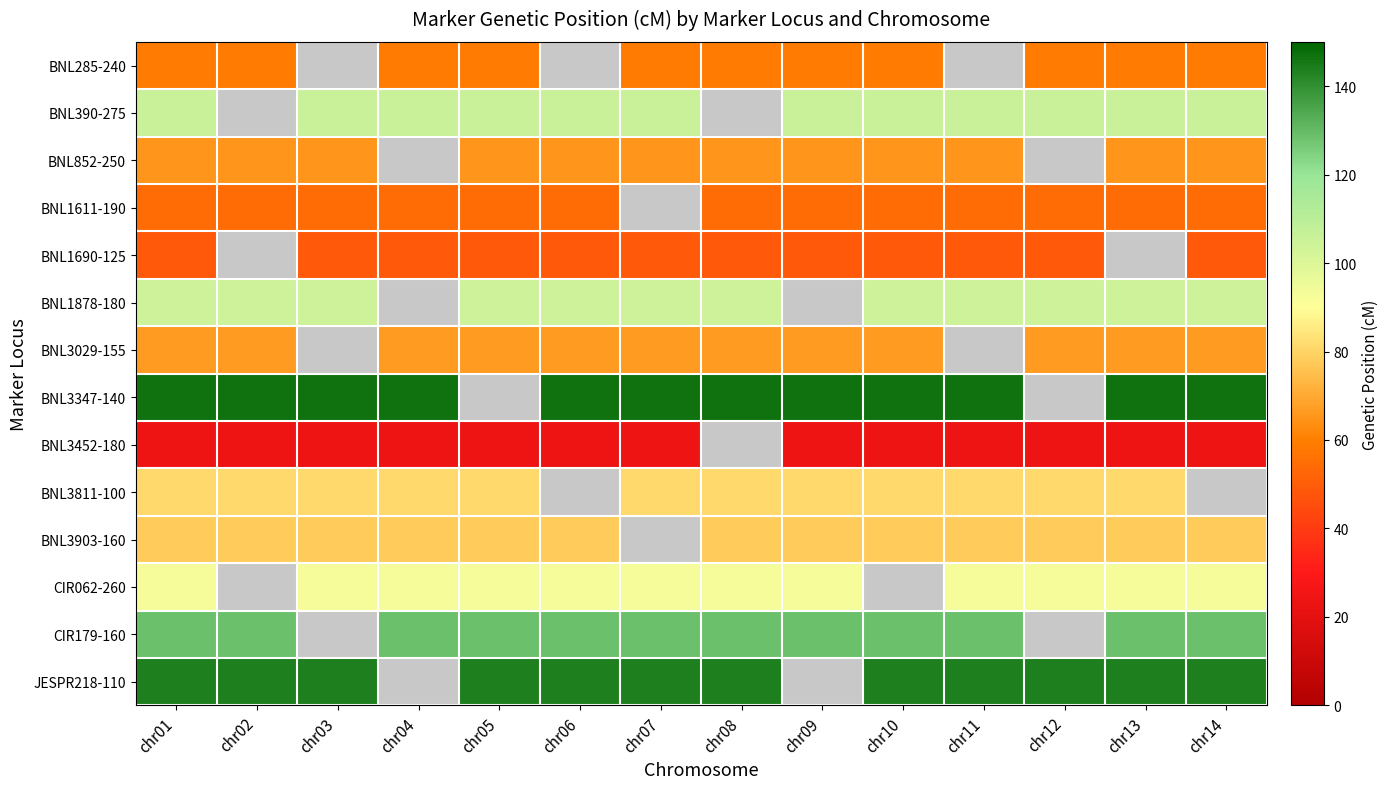

Rank the series by their maximum value, from lowest to highest.

BNL3452-180, BNL1690-125, BNL1611-190, BNL285-240, BNL852-250, BNL3029-155, BNL3903-160, BNL3811-100, CIR062-260, BNL1878-180, BNL390-275, CIR179-160, JESPR218-110, BNL3347-140